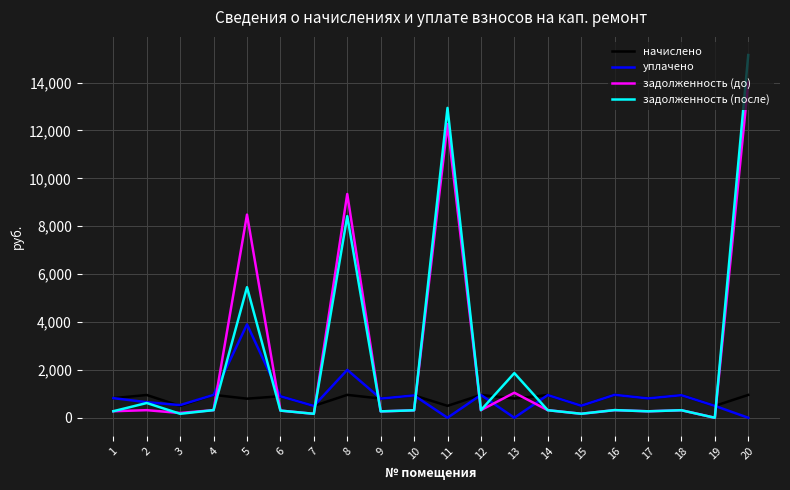

What is the greatest value displayed?

15148.0